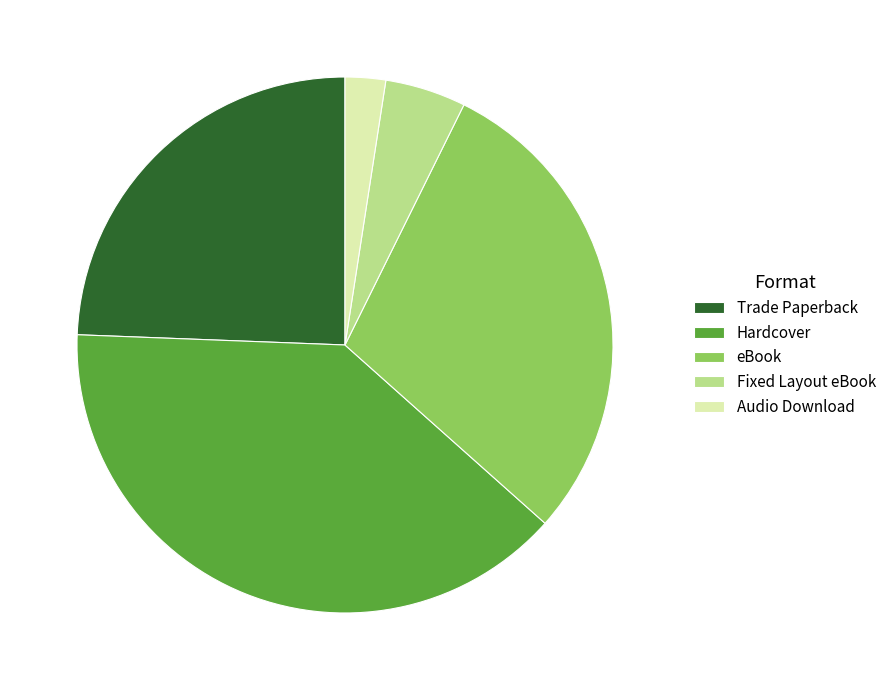

The Audio Download slice represents 2% of the pie. True or false?

True